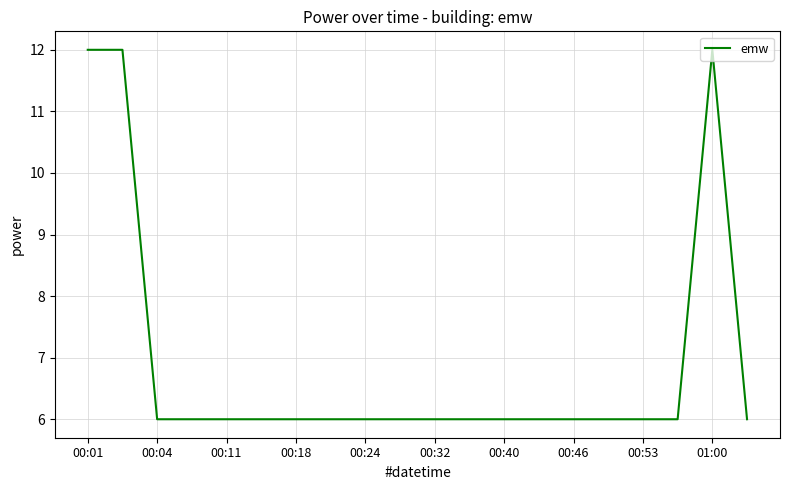

What is the smallest value displayed?

6